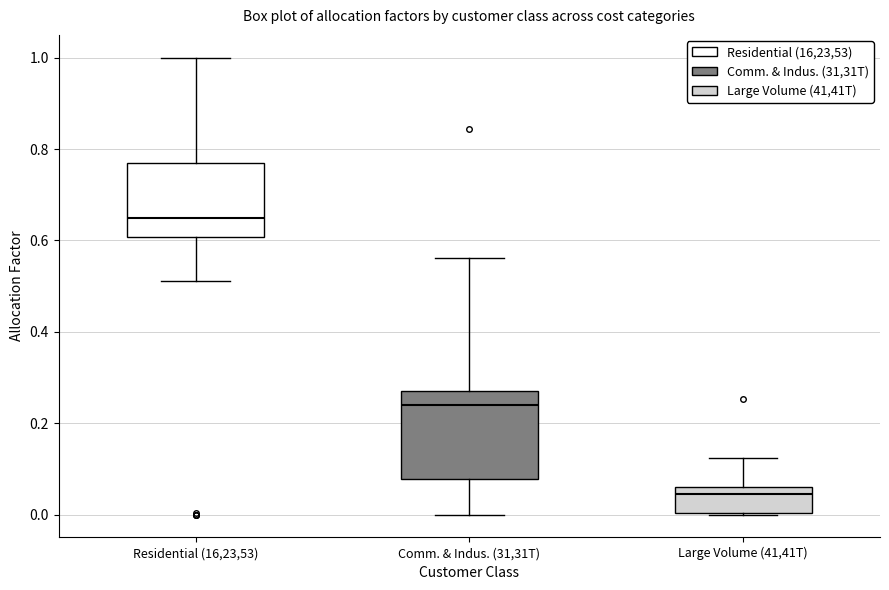

Reading left to right, read every box against the y-axis: the position of its median line, the range the box covers, and the ends of its whiskers. The values are not printed on the chart, so give them approximately, as read against the axis.

Residential (16,23,53): median 0.64, box 0.60 to 0.78, whiskers 0.52 to 1.00
Comm. & Indus. (31,31T): median 0.24, box 0.08 to 0.28, whiskers 0.00 to 0.56
Large Volume (41,41T): median 0.04, box 0.00 to 0.06, whiskers 0.00 to 0.12